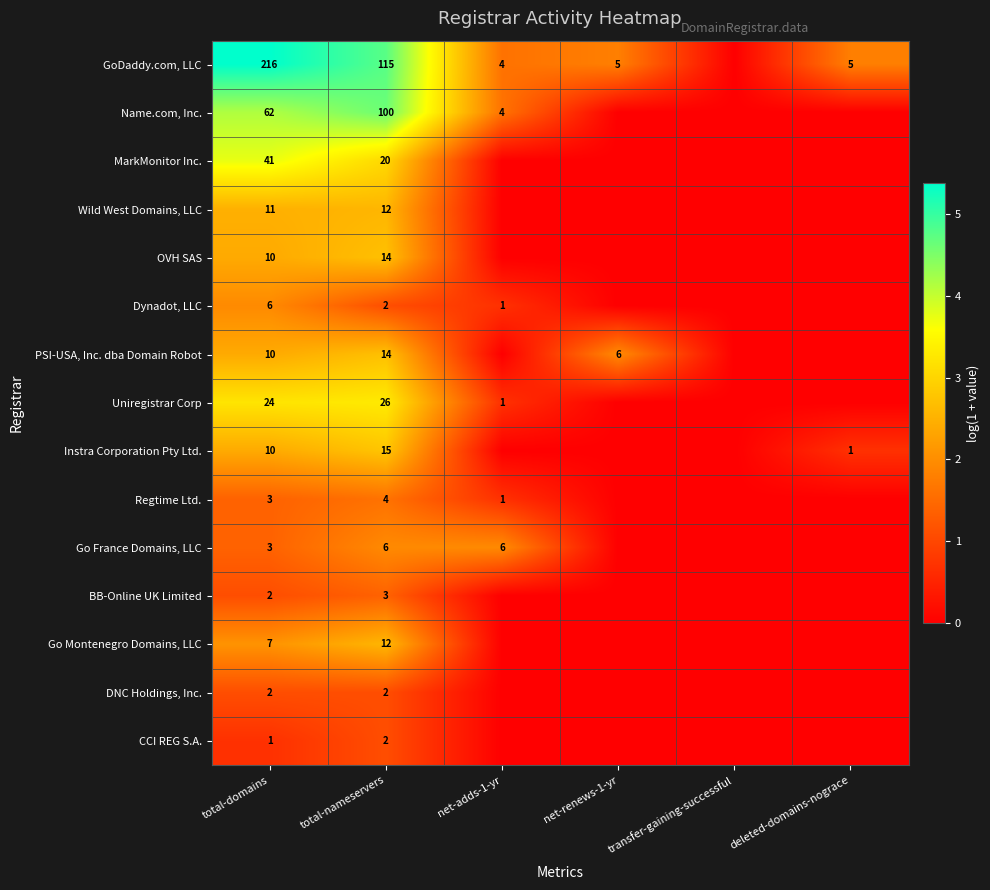

True or false: DNC Holdings, Inc. has a value of 2 at total-domains.

True